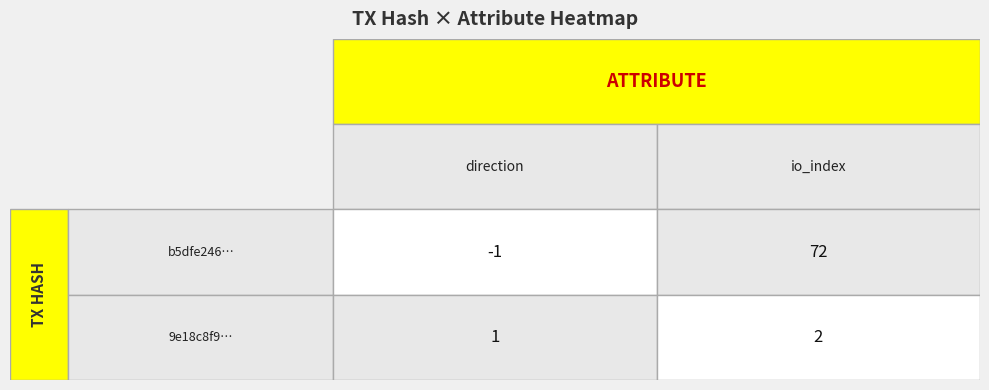

Which series has the widest spread of values?

b5dfe2466e9f0f13bd2e3e4532e20f111d54322